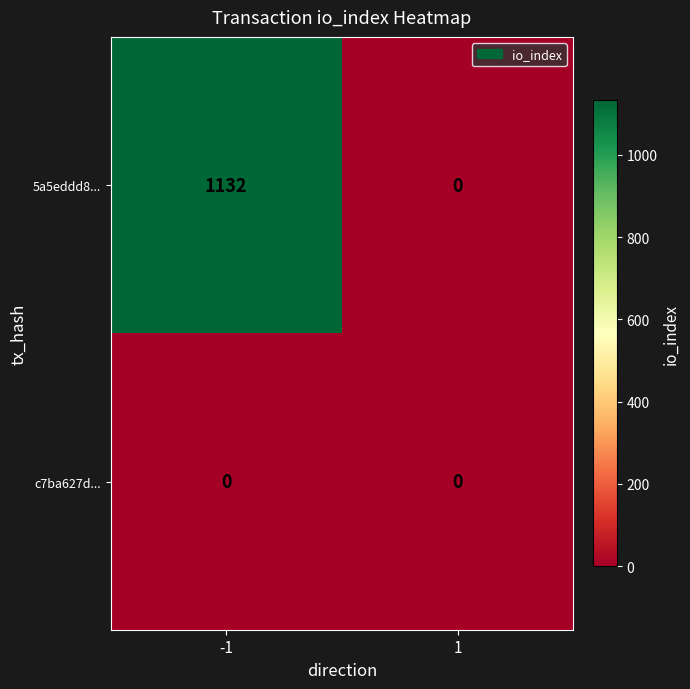

Rank the series at -1 from lowest to highest value.

c7ba627d..., 5a5eddd8...